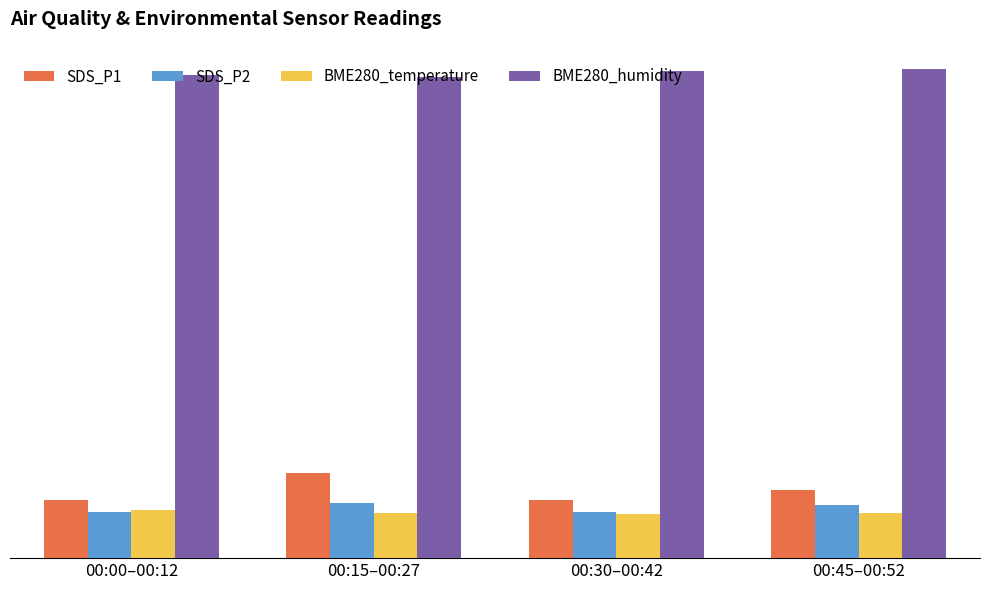

Which has a higher value, 00:45–00:52 or 00:15–00:27?

00:15–00:27